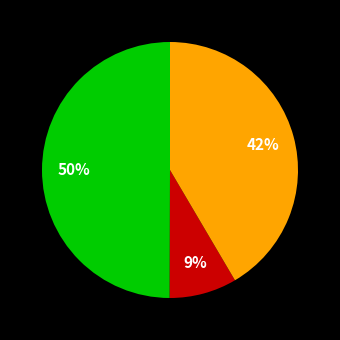

To the nearest percent, what is the average slice percentage?

33%